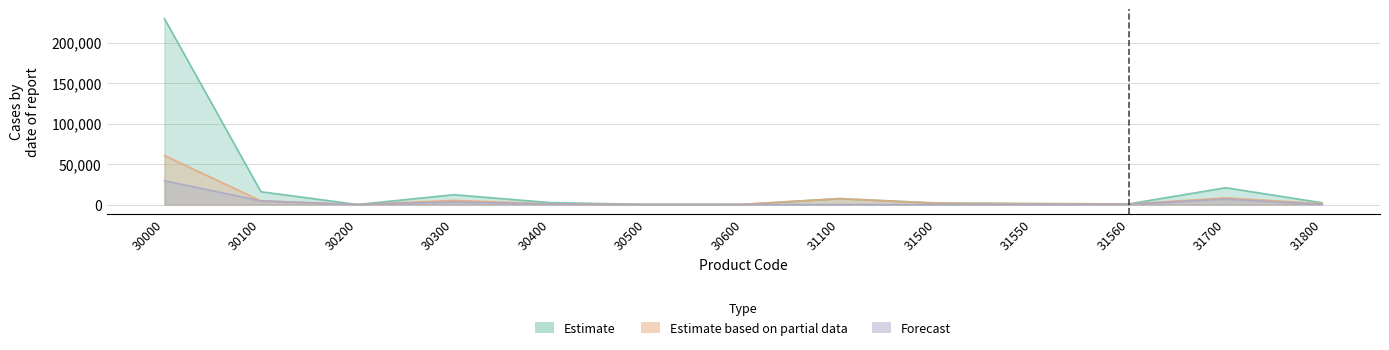

Where does the Estimate series first go above 2168?

30000